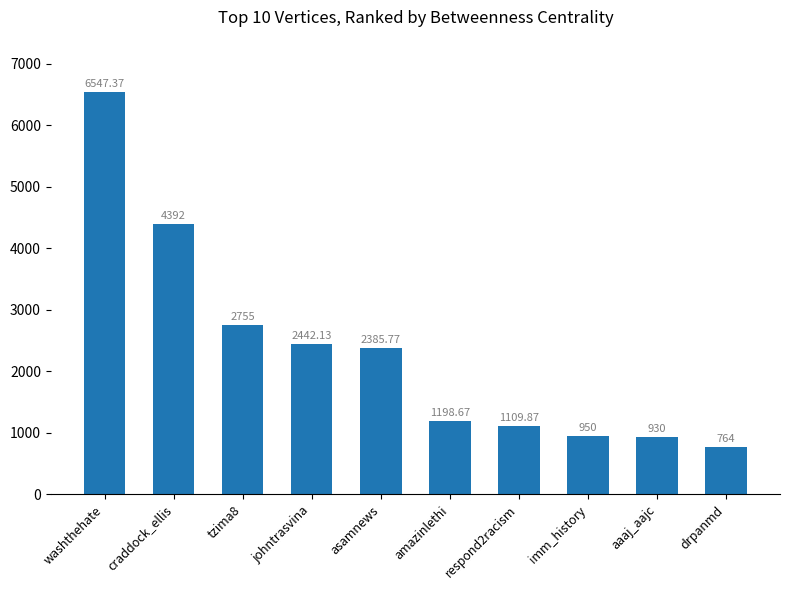

Between asamnews and imm_history, which is larger?

asamnews